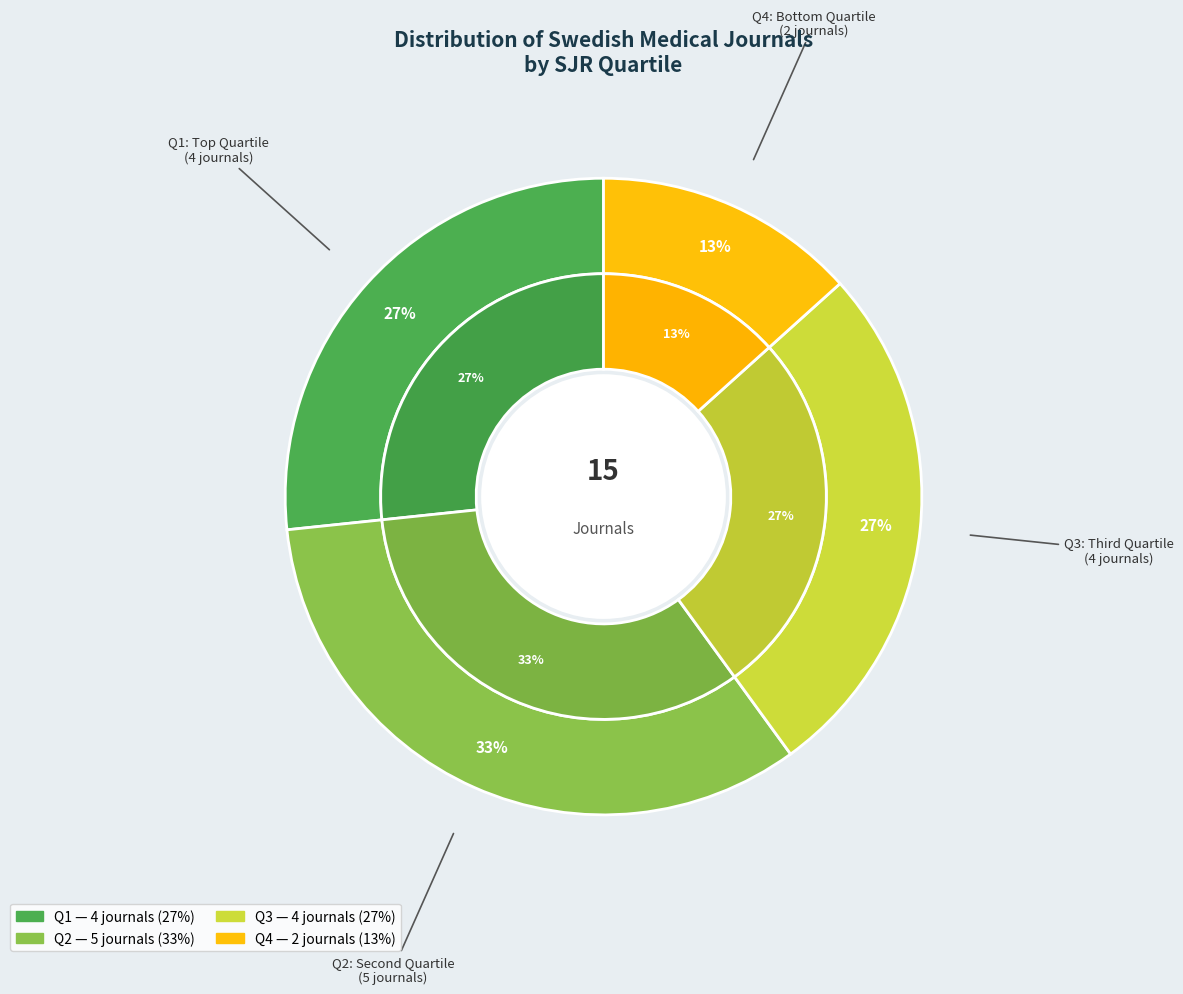

What is the largest slice in the pie chart?

Q2